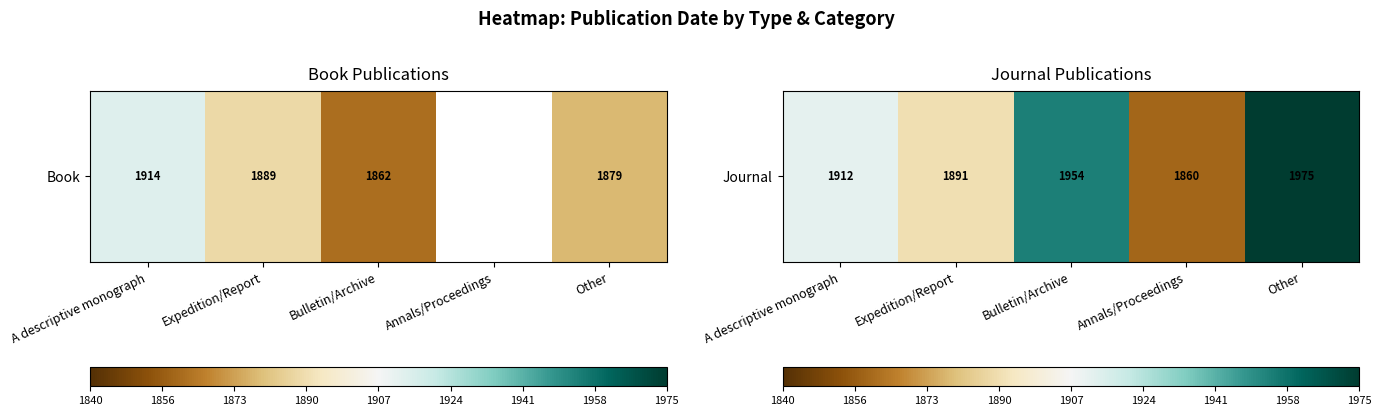

Rank the categories by value from highest to lowest.

Other, Bulletin/Archive, A descriptive monograph, Expedition/Report, Annals/Proceedings